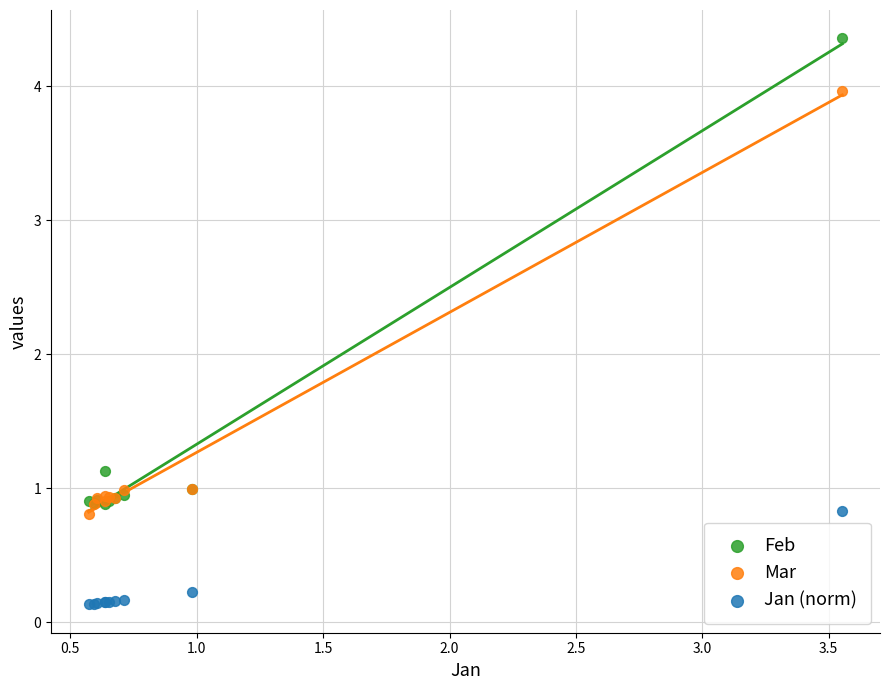

In the Mar series, what Y value is closest to 2?

1.0